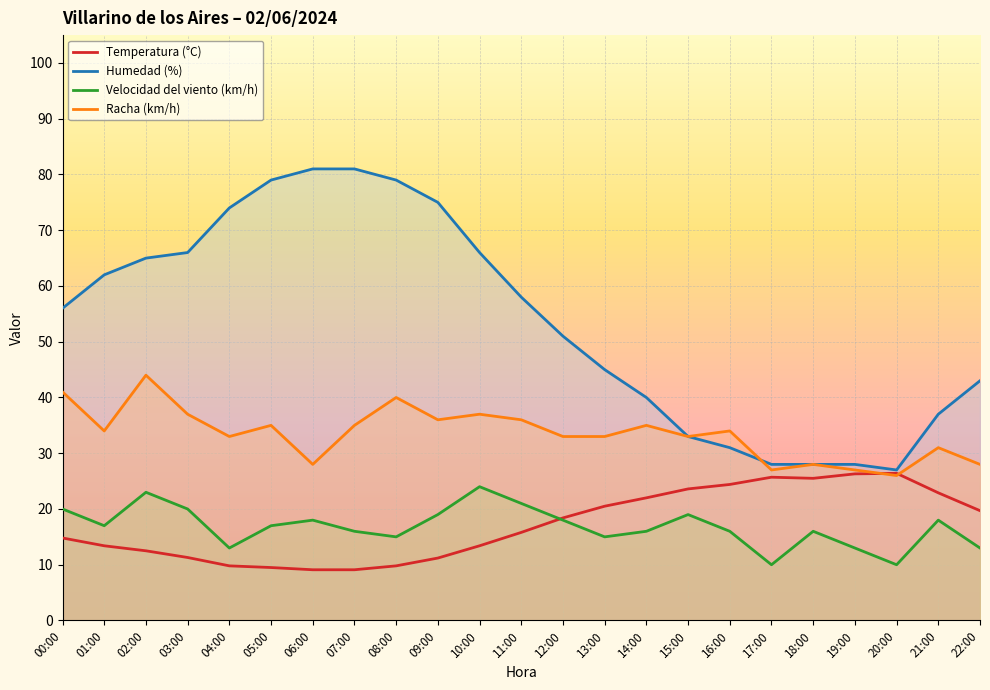

Where does the Temperatura (°C) series first go above 15?

11:00